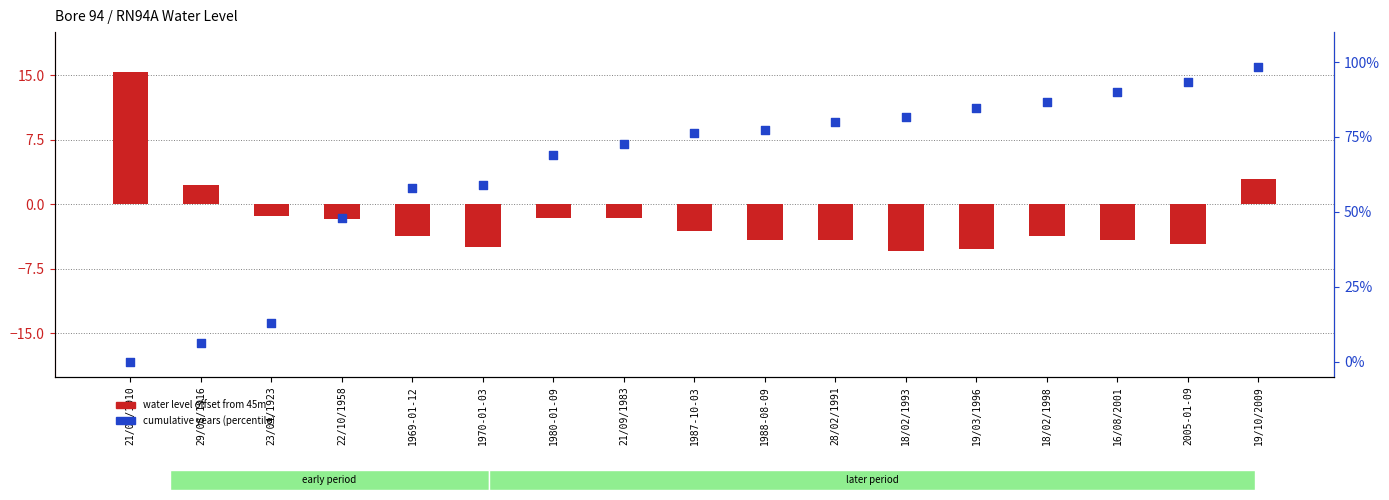

Which series reaches the minimum Y coordinate?

water level offset from 45m